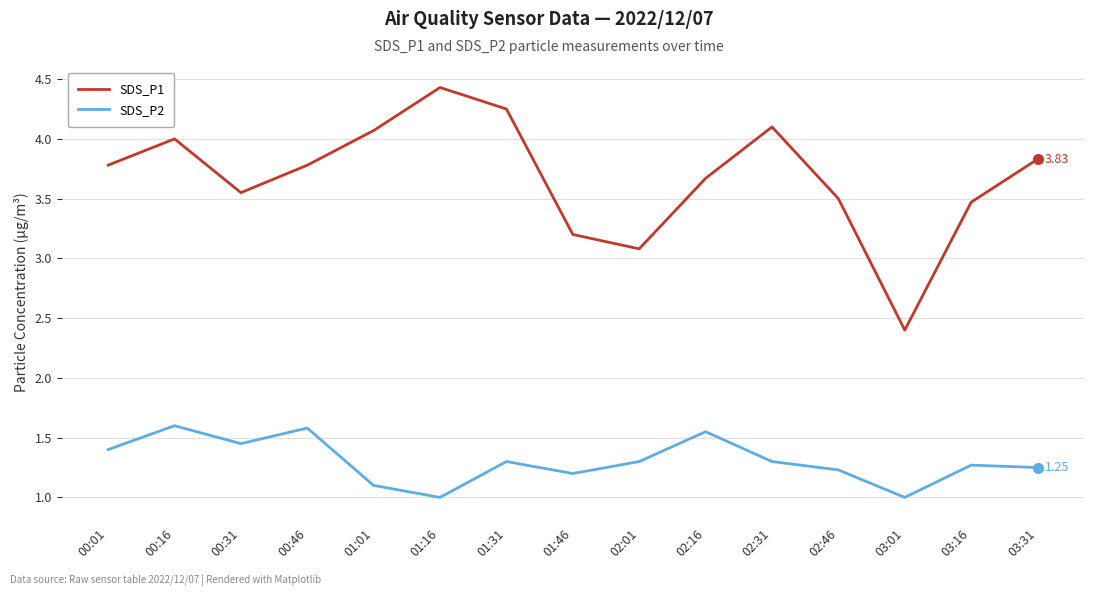

What is the difference between the SDS_P2 values at 01:46 and 02:31?

0.1